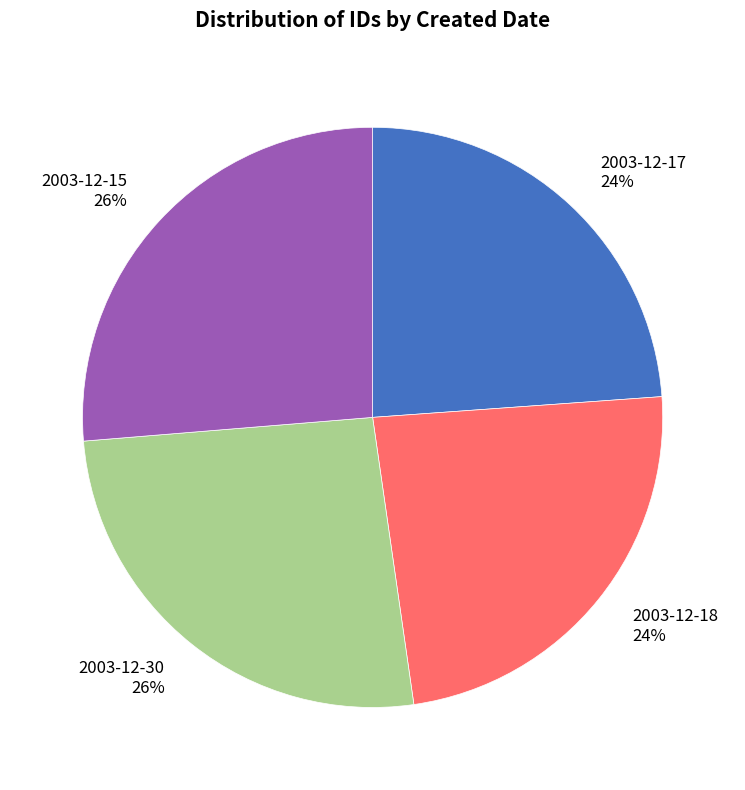

What percentage is the 2003-12-30 slice, to the nearest percent?

26%